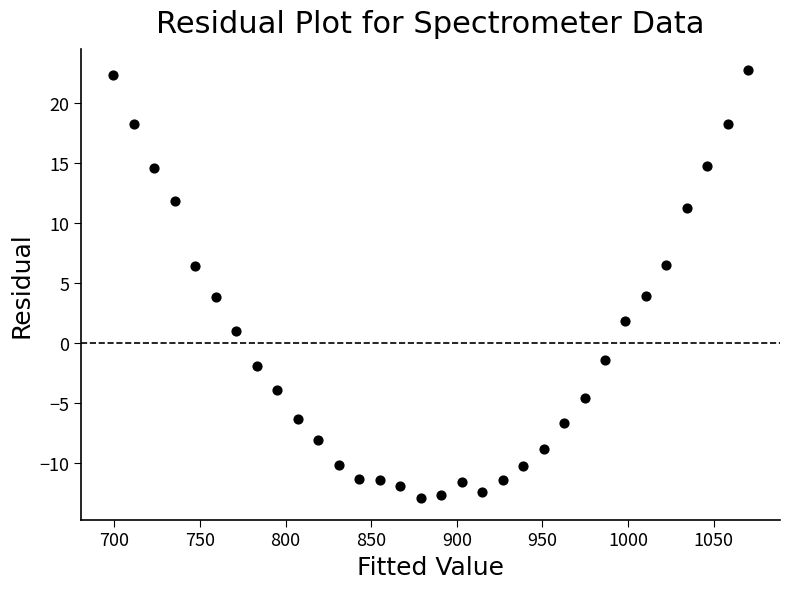

What is the range of X values (max minus min)?

370.8